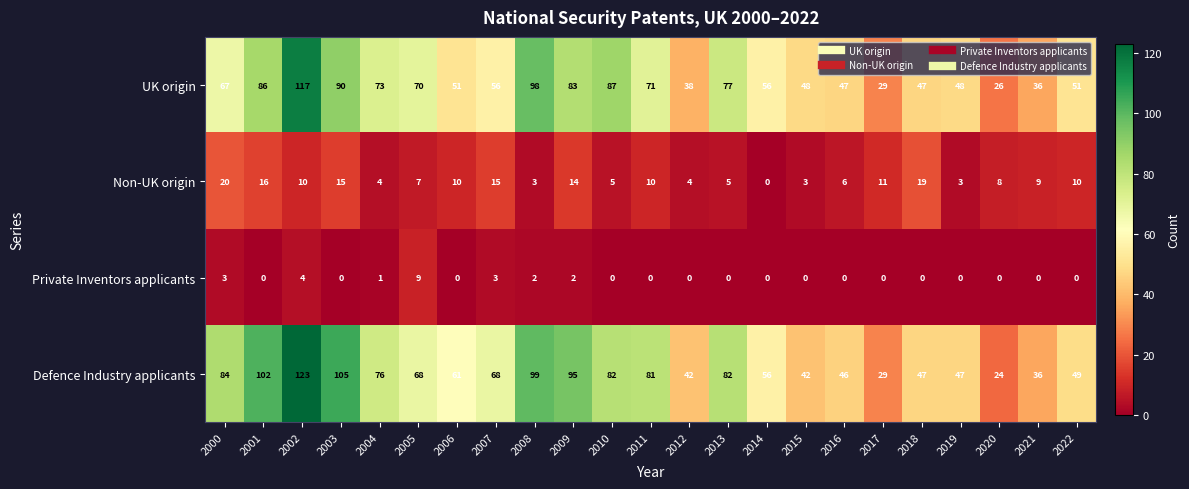

The Defence Industry applicants series shows 56 at 2014. True or false?

True